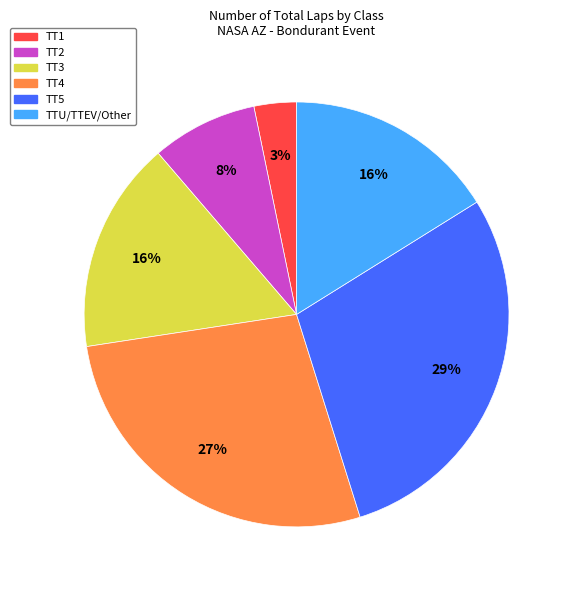

Is there a majority slice in this chart?

No